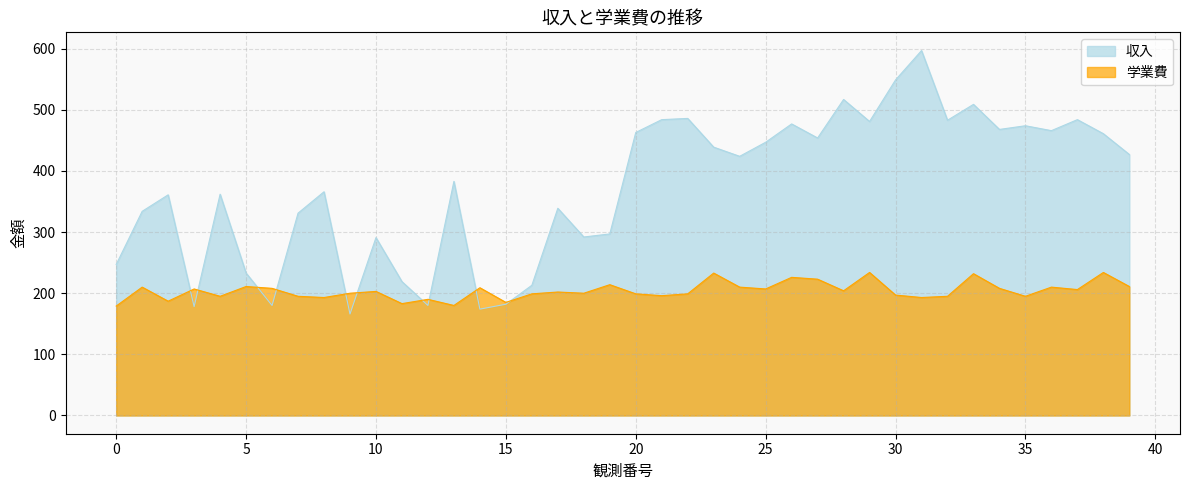

Which series changed the most between 26 and 30?

収入